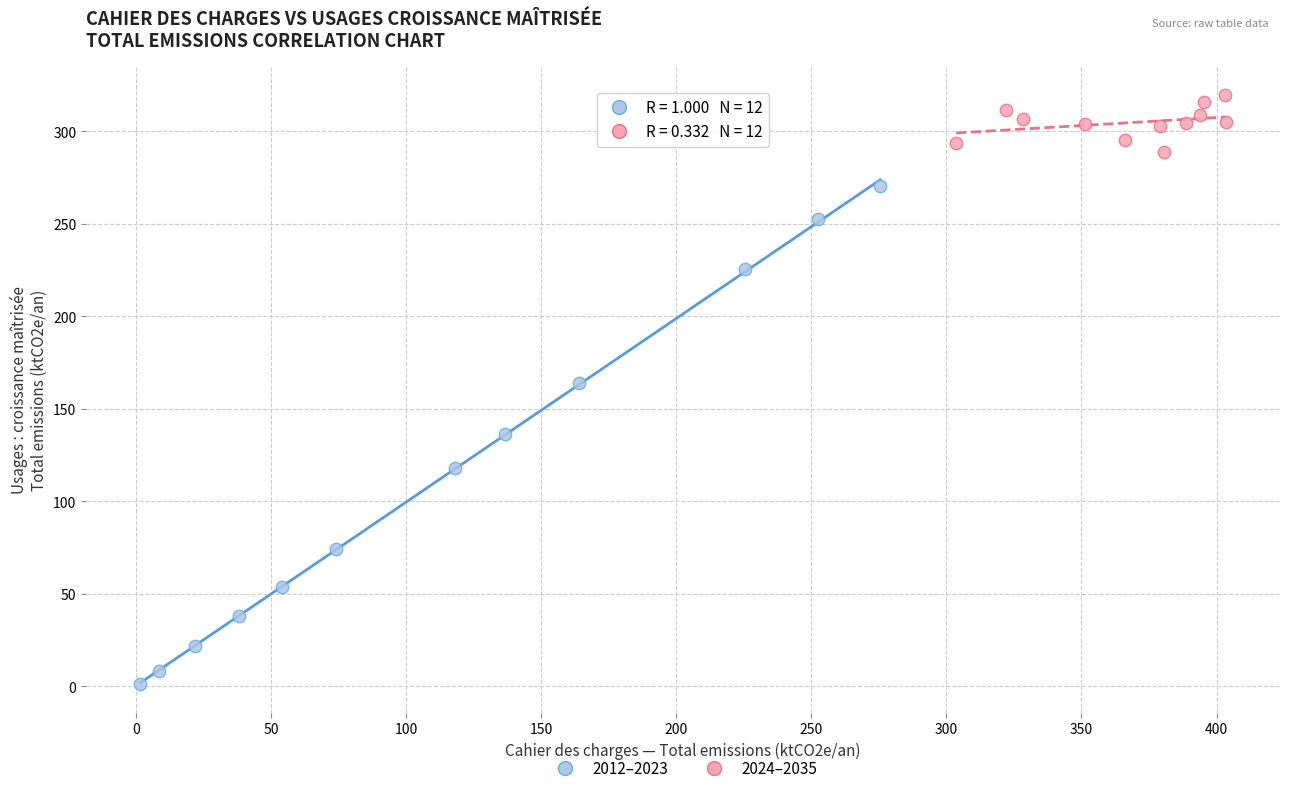

Which series has the largest Y range (max minus min)?

2012–2023